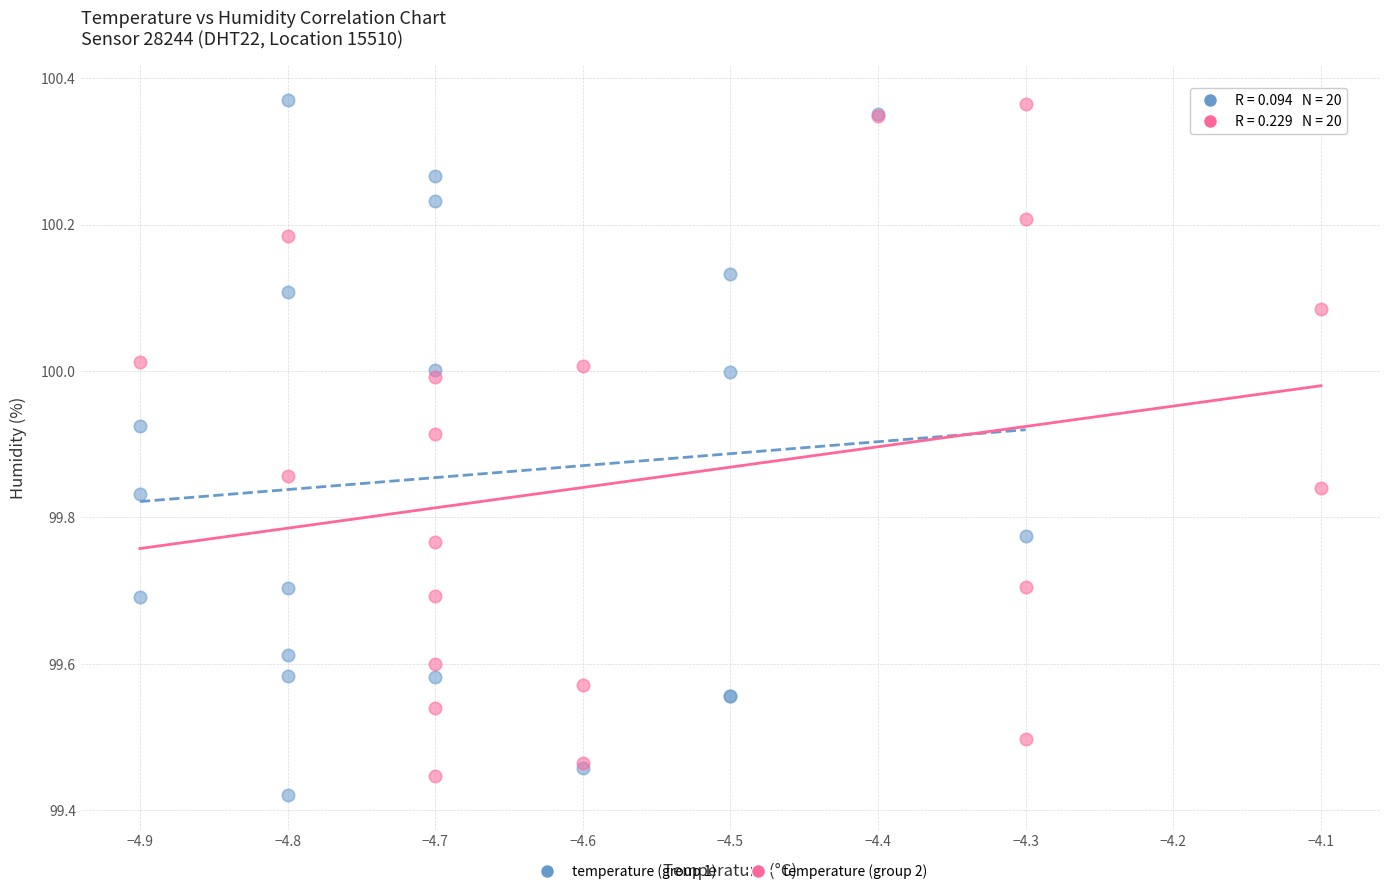

What are all the series names shown in the legend?

temperature (group 1), temperature (group 2)